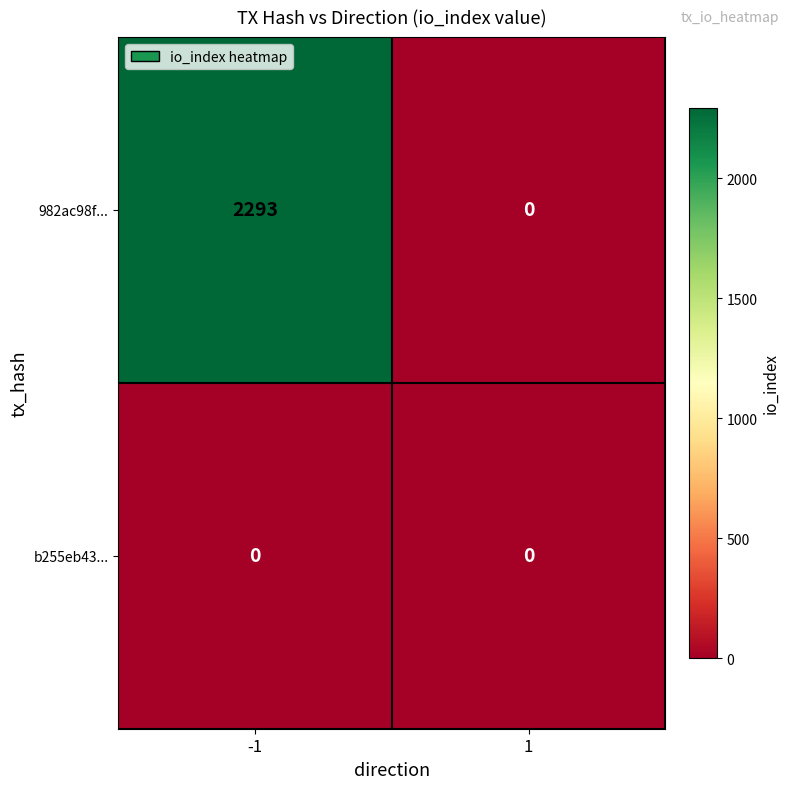

At which category is the sum across all series the highest?

-1